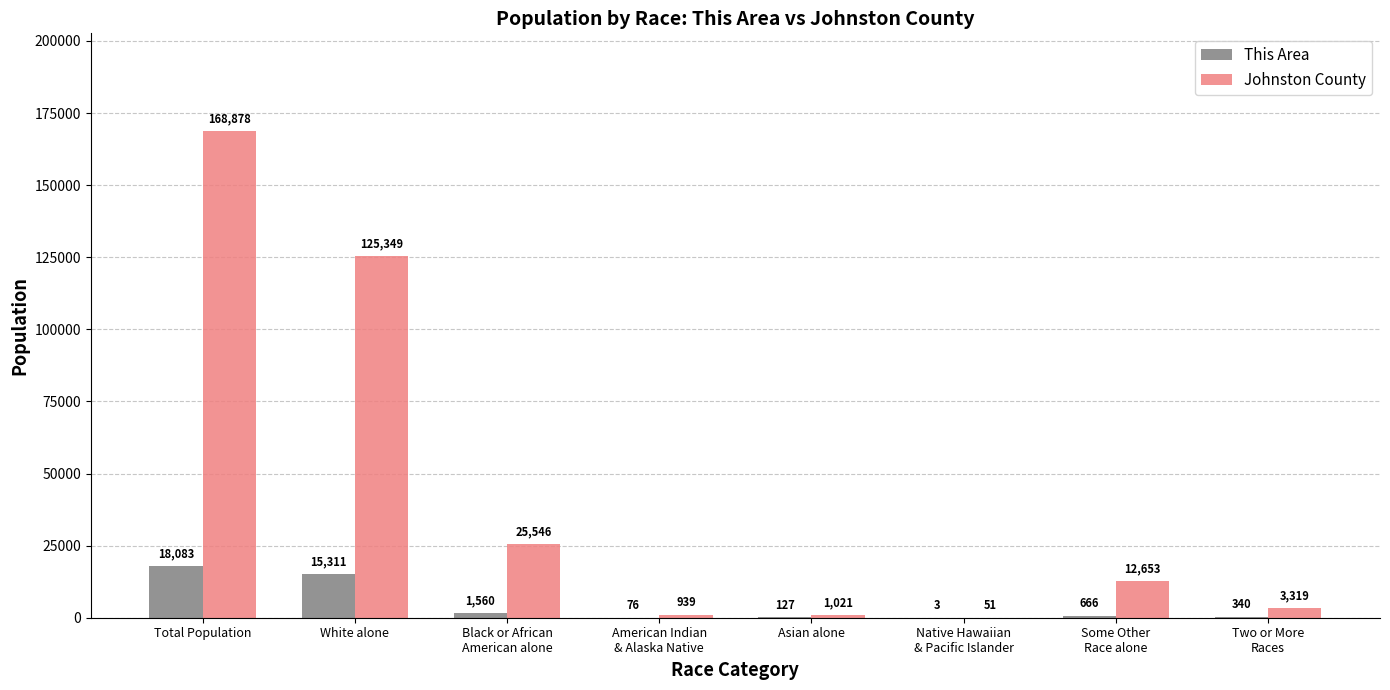

What is the spread (max minus min) of values at American Indian
& Alaska Native?

863